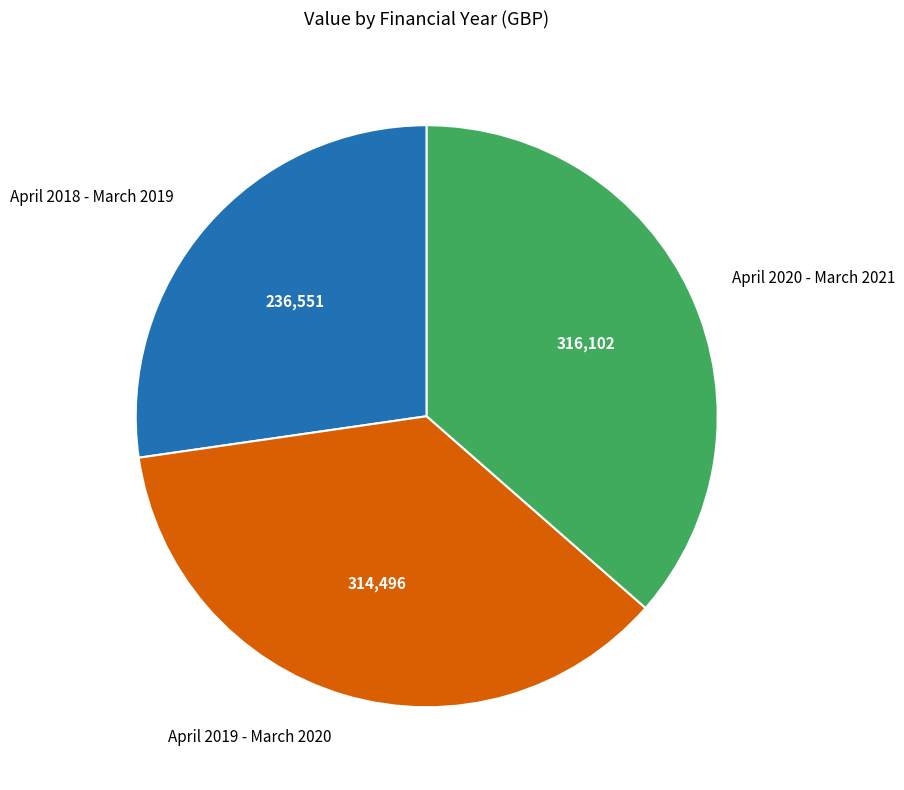

Which category has the smallest portion of the pie?

April 2018 - March 2019